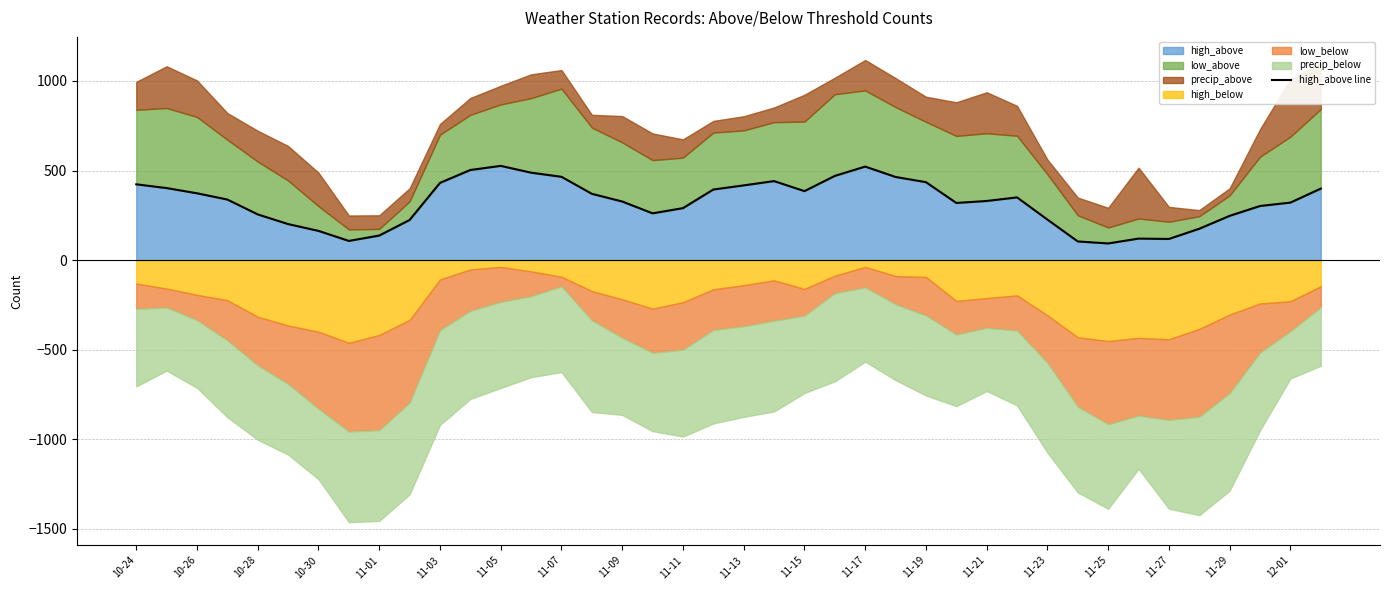

Count the number of categories in the chart.

40